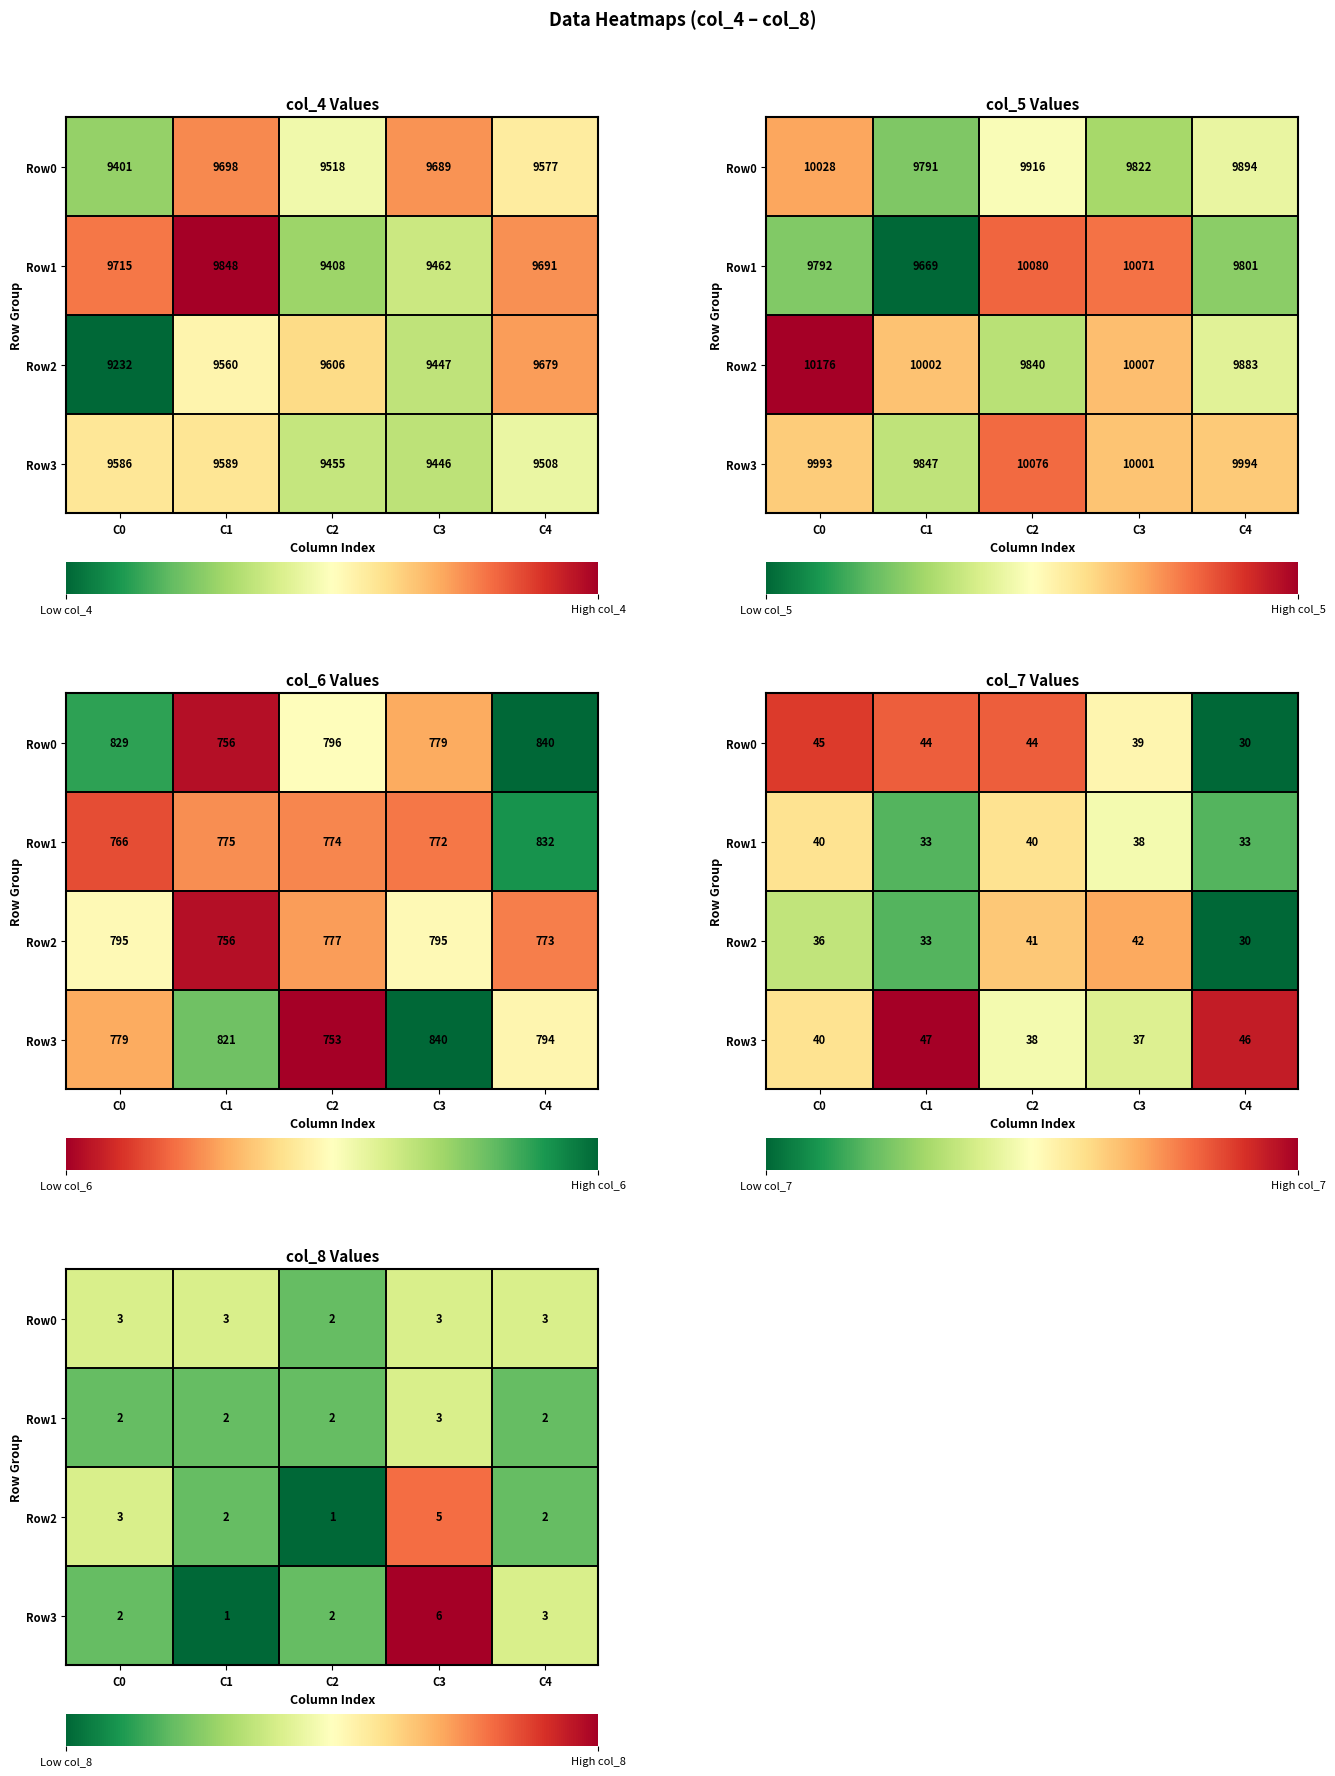

What is the sum of the Row0 values at C0 and C3?

6